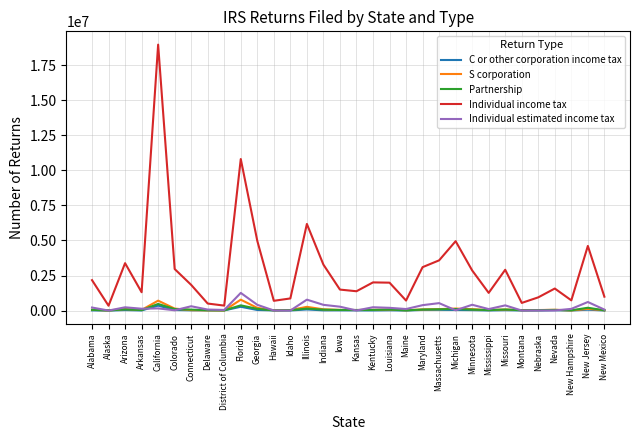

At which category is the sum across all series the highest?

California